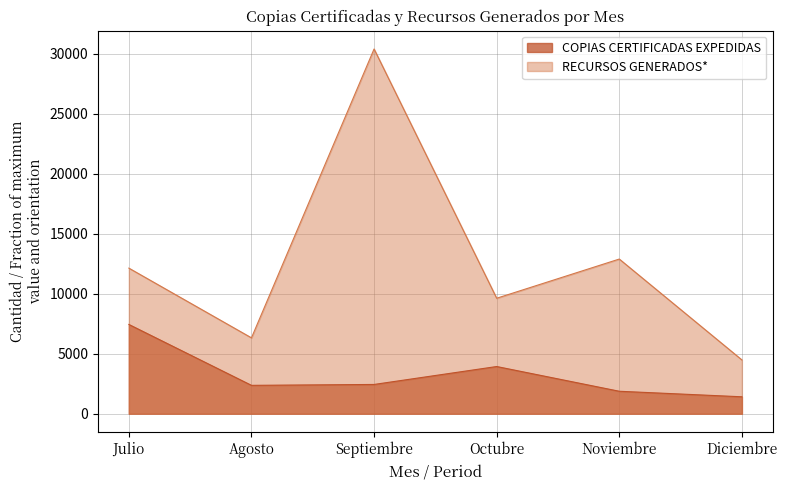

How many data points in RECURSOS GENERADOS* are above 12131?

2